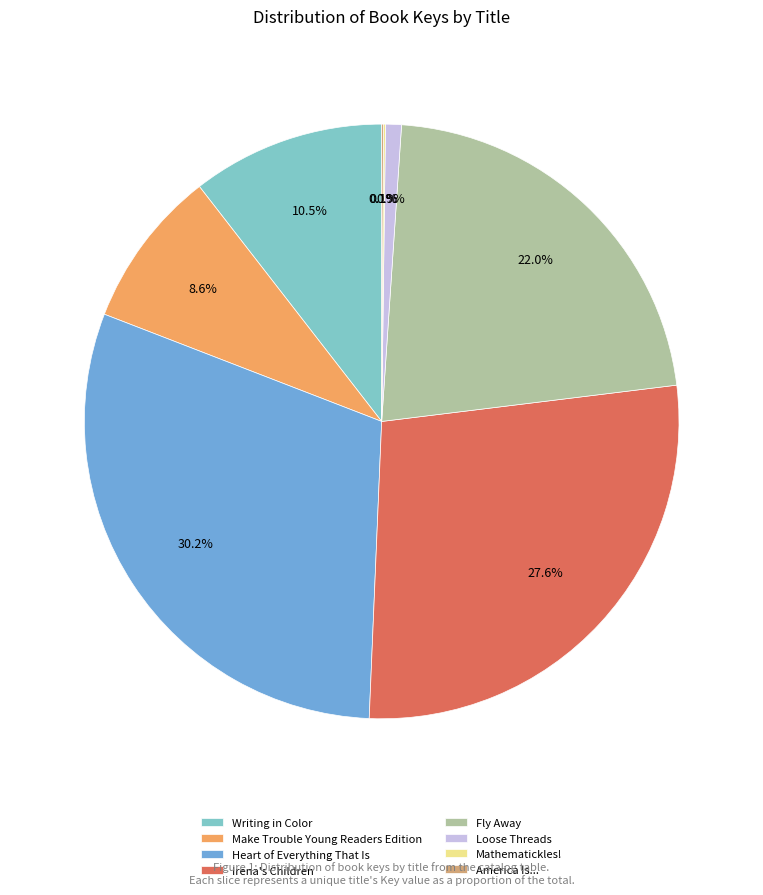

Does Heart of Everything That Is represent more than half of the total?

No